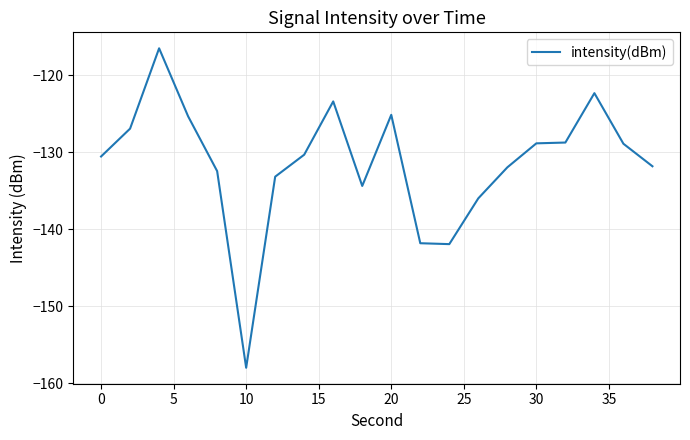

What is the difference between the maximum and minimum values?

41.5